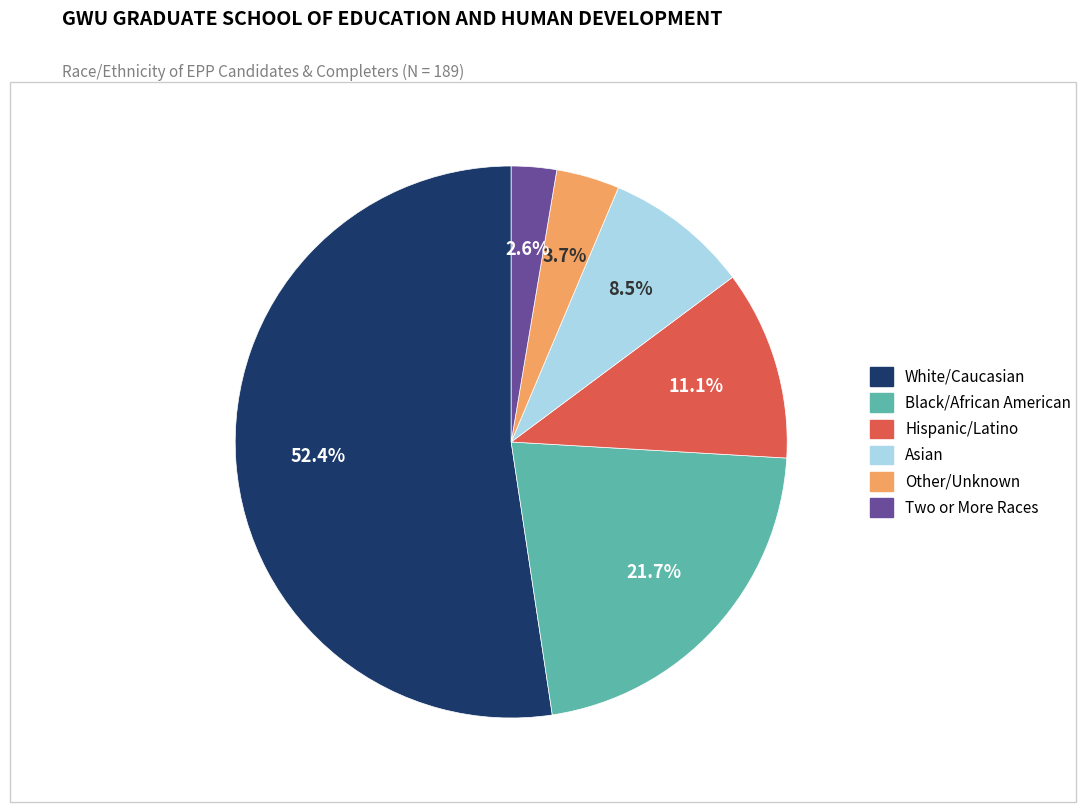

What is the smallest slice in the pie chart?

Two or More Races